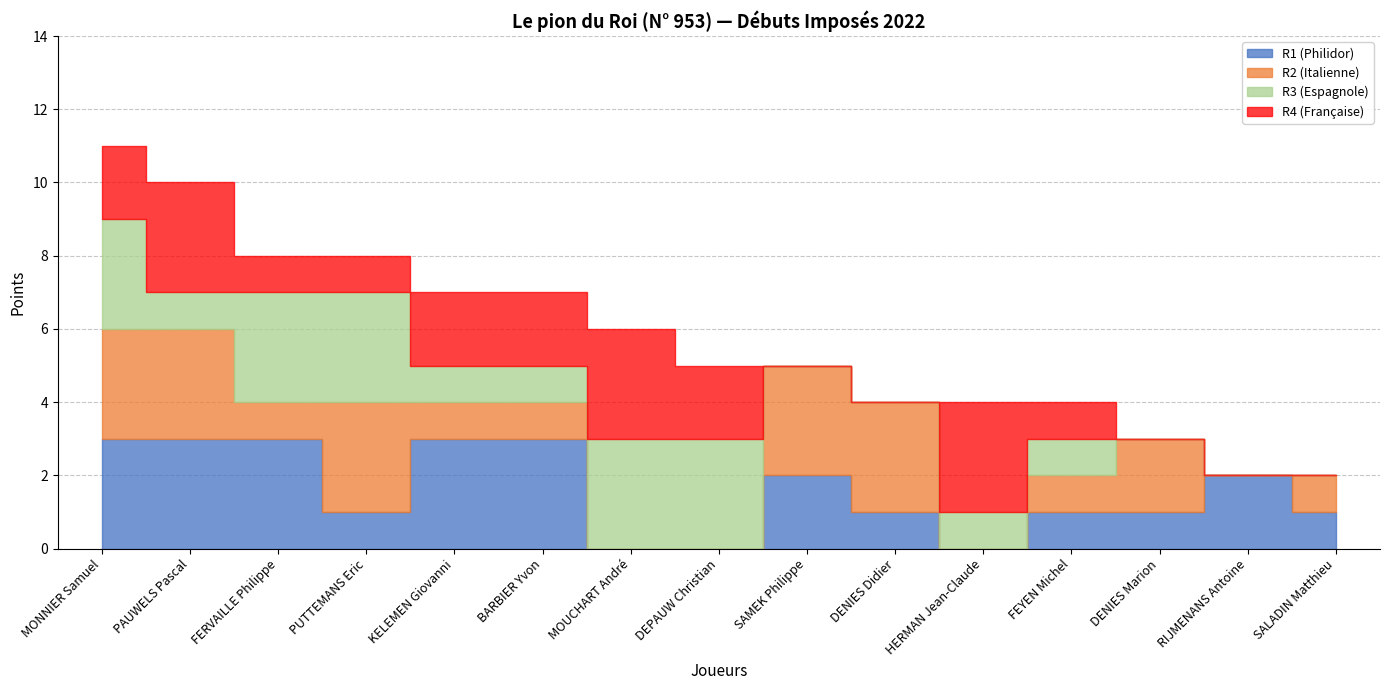

The value at DEPAUW Christian is 9. True or false?

False